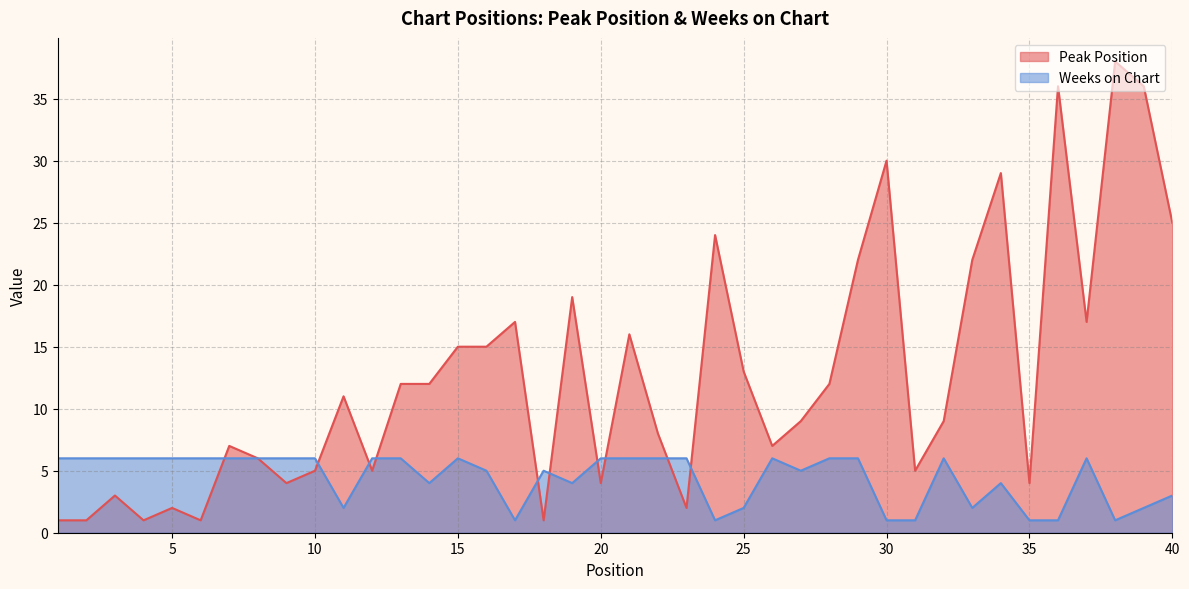

What is the value of the Weeks on Chart point at the 2nd from the left?

6